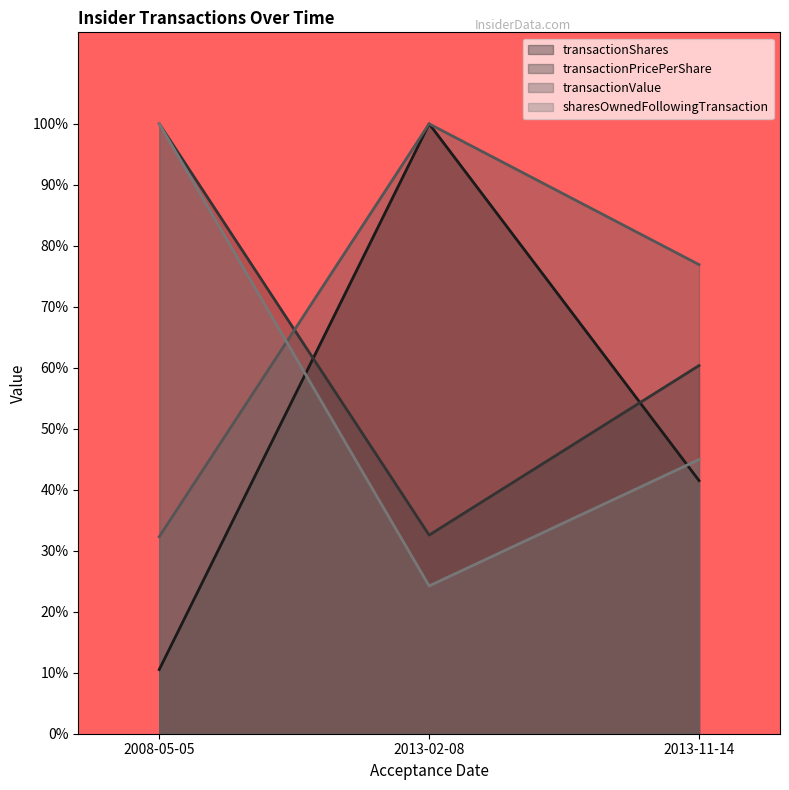

Which series changed the most between 2008-05-05 and 2013-02-08?

transactionShares